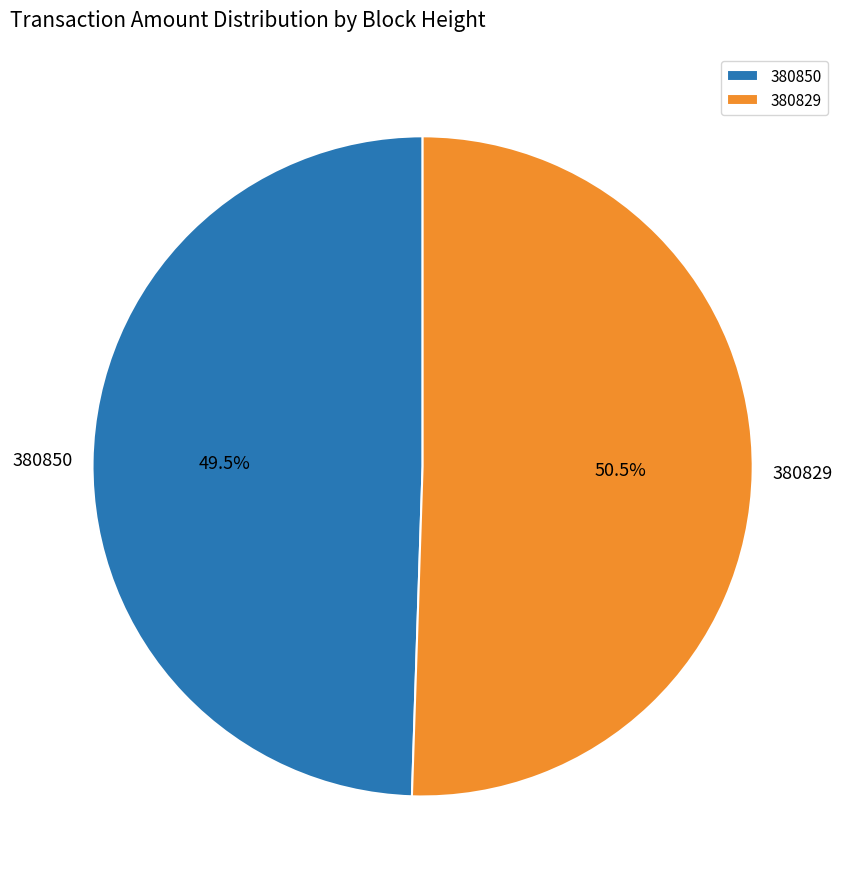

What is the total percentage of 380829 and 380850?

100.0%